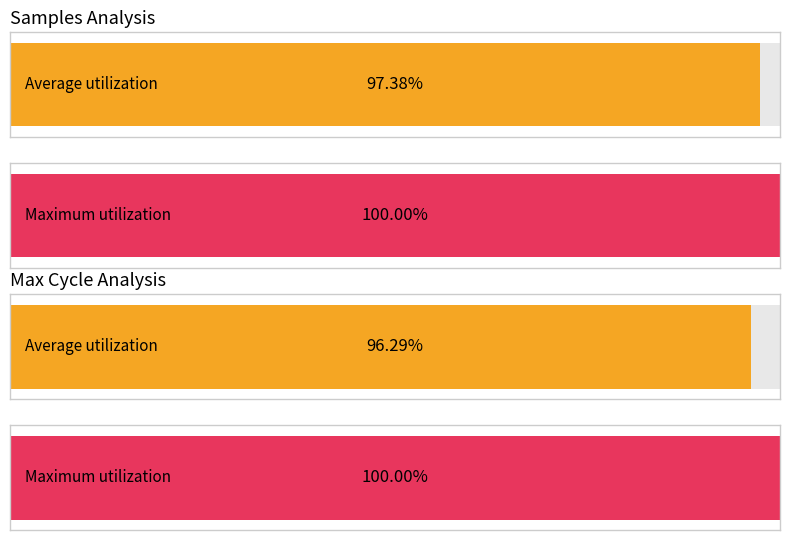

What are all the series names shown in the legend?

Samples, Max_cycle